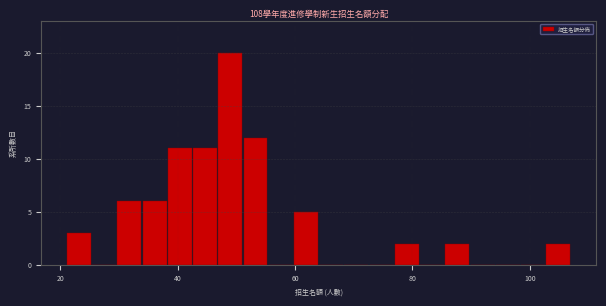

Around what value on the x-axis is the tallest bar? Give the approximate position of its centre, as read against the axis.

48